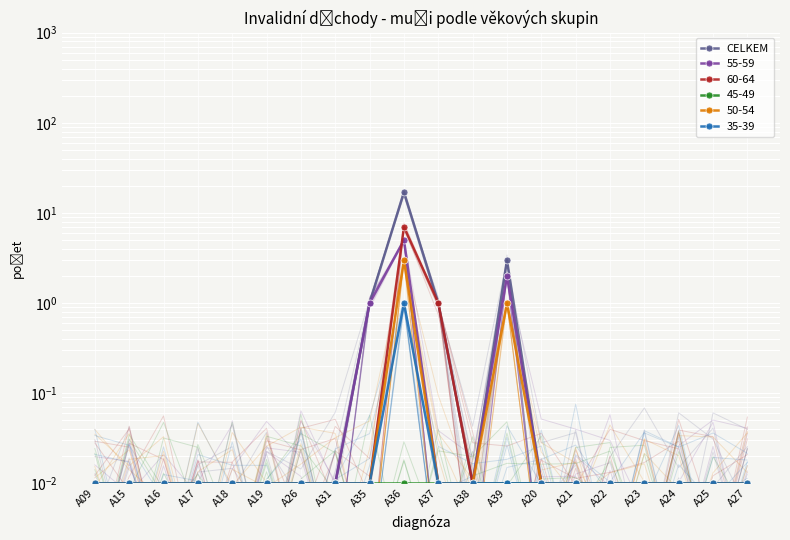

What is the difference between the maximum and second lowest values?

17.0